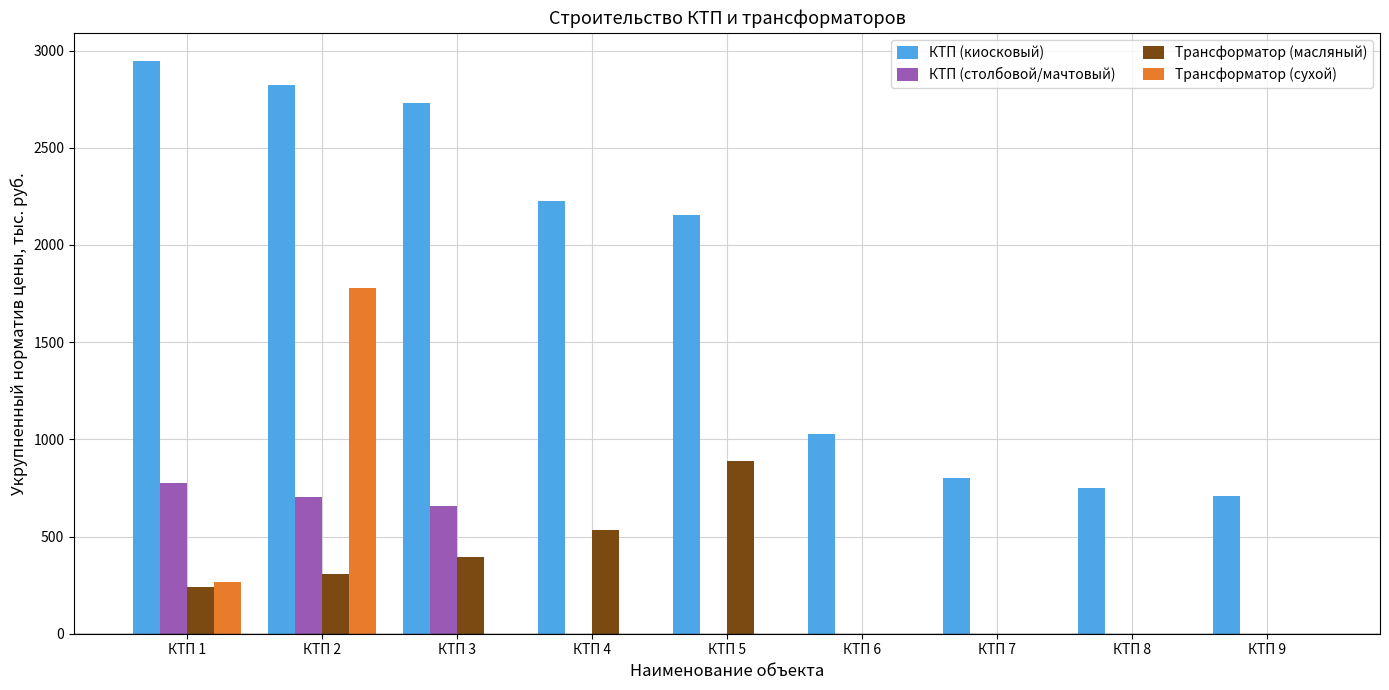

True or false: КТП (столбовой/мачтовый) has a value of 0 at КТП 9.

True